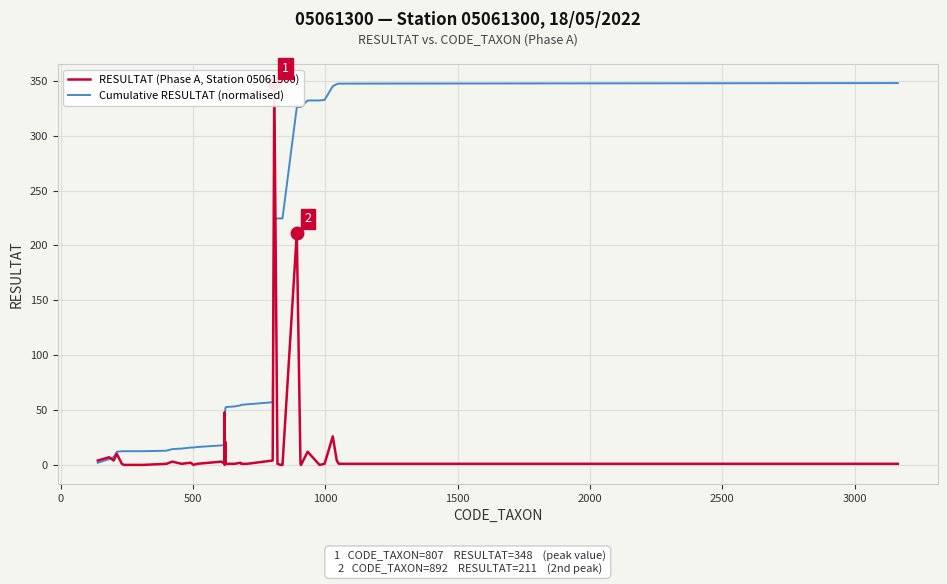

Which series has the largest total across all categories?

Cumulative RESULTAT (normalised)